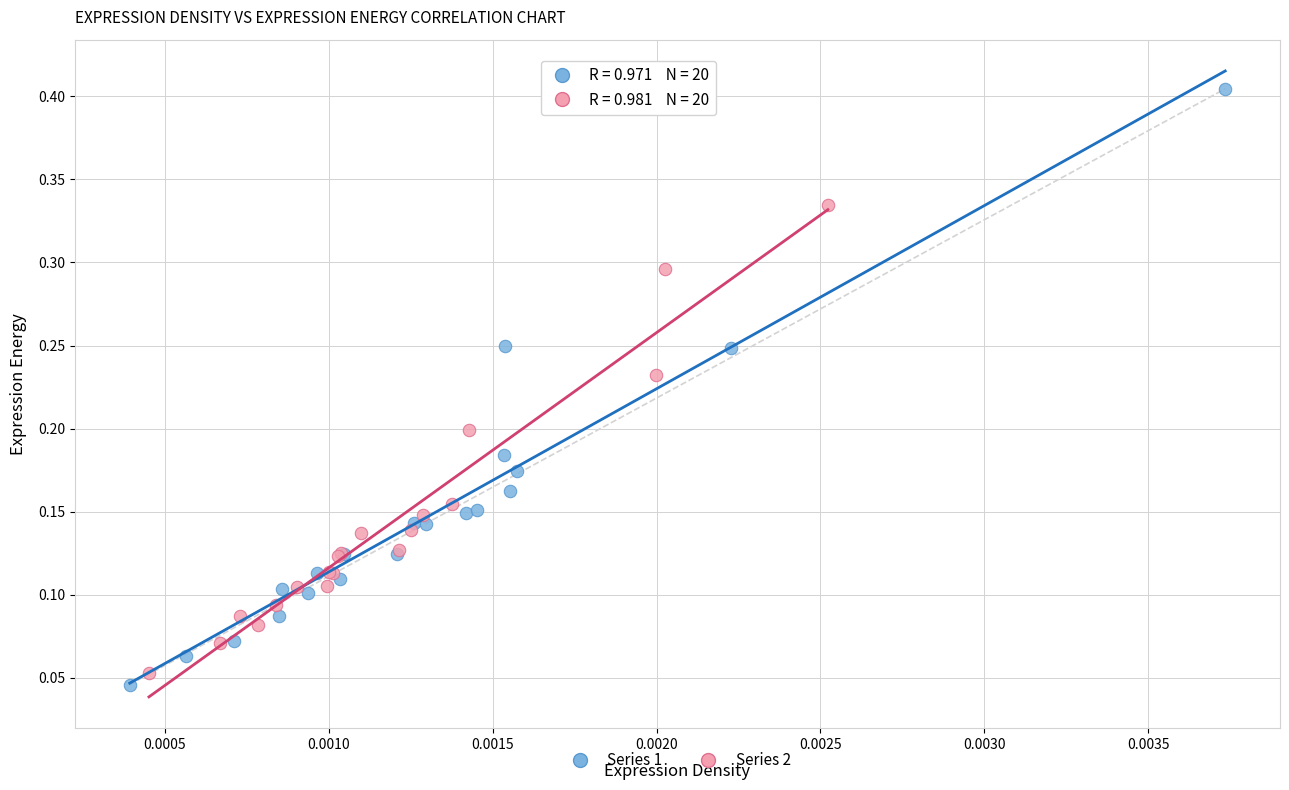

Which series contains the highest Y value?

Series 1